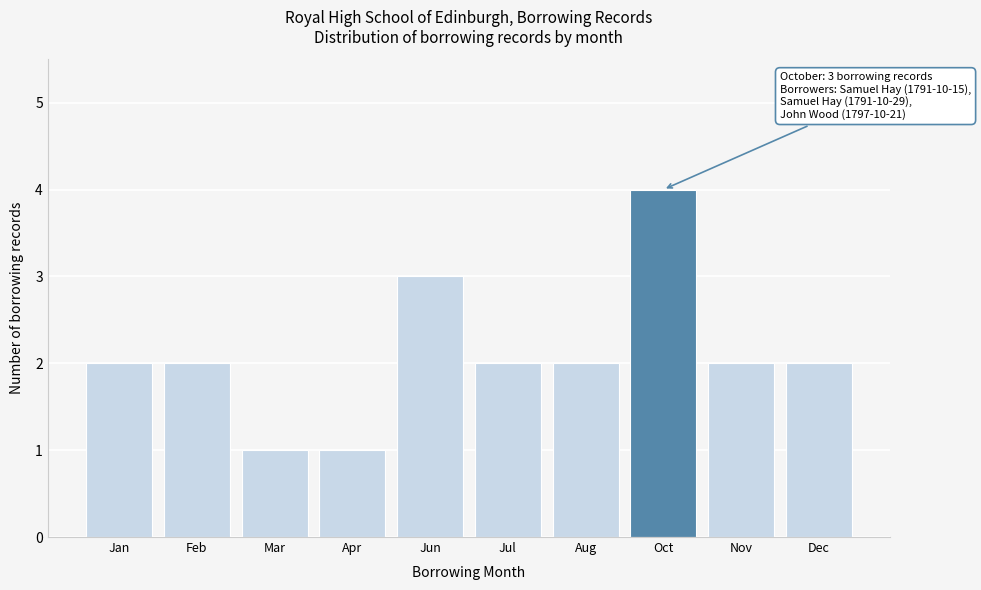

Reading right to left, list all the values displayed in this chart.

2	2	4	2	2	3	1	1	2	2